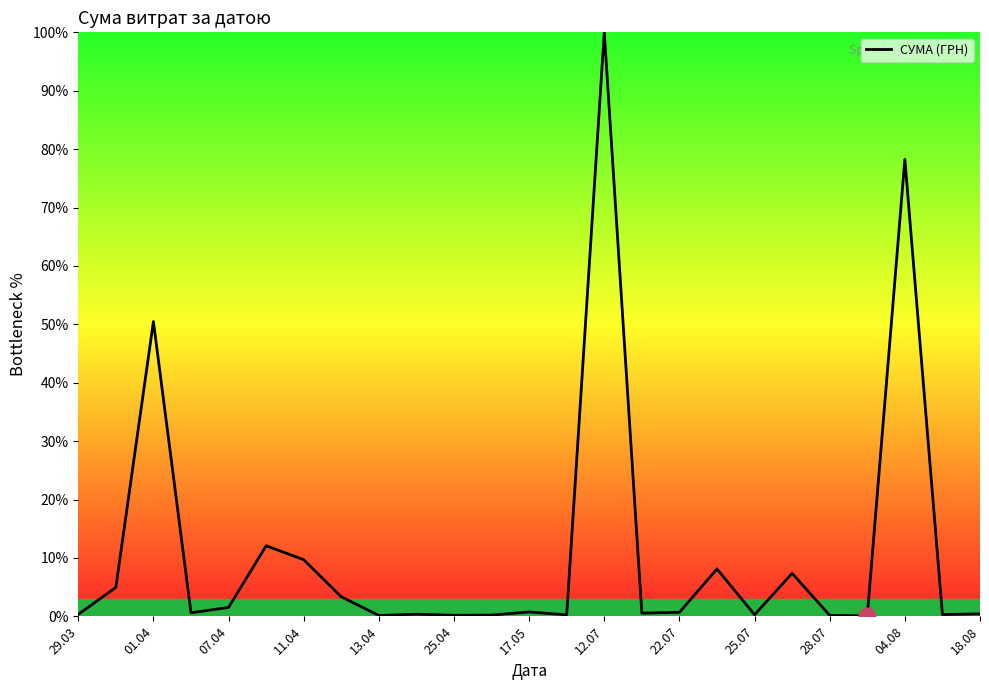

What is the greatest value displayed?

100.0